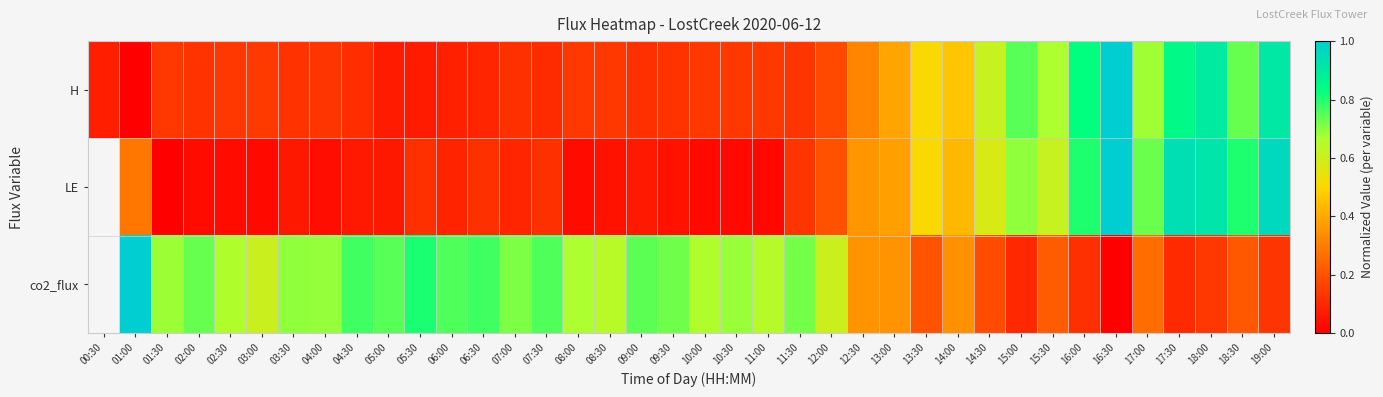

What is the total value across all series at 03:30?

0.9